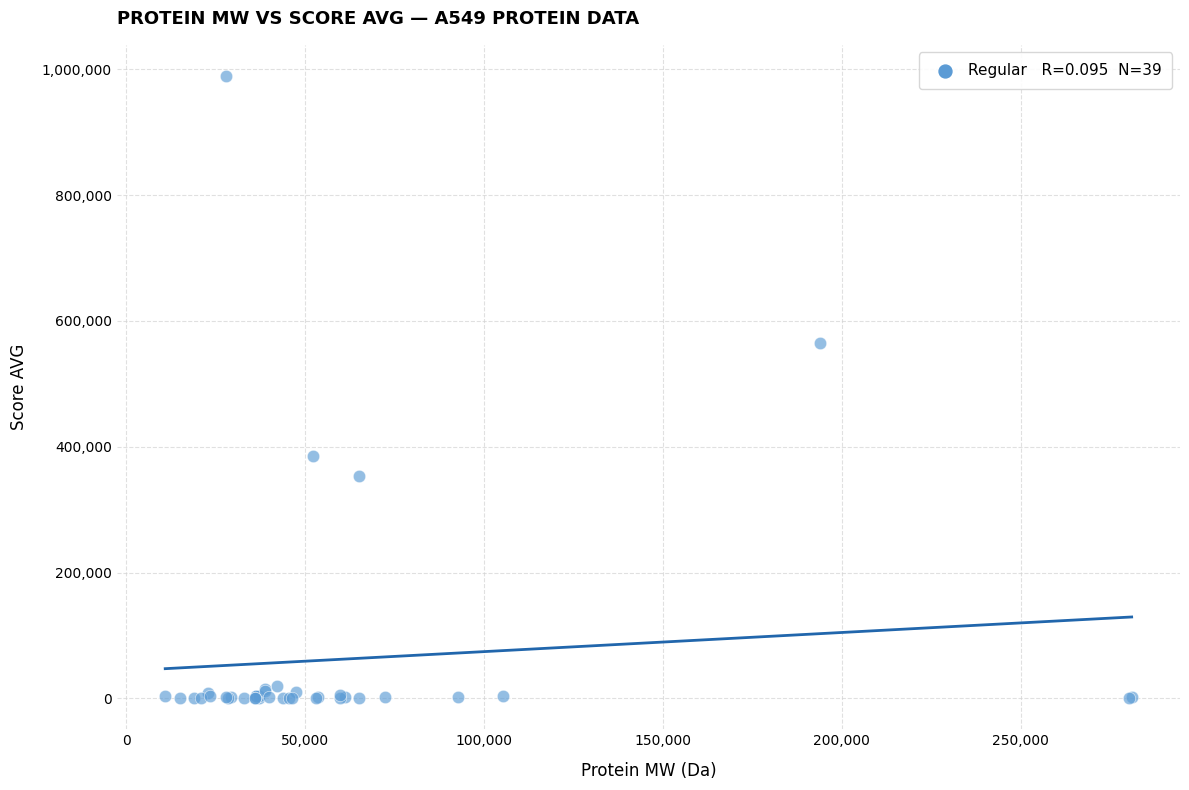

What Y value in the scatter plot is closest to 494957?

564495.0